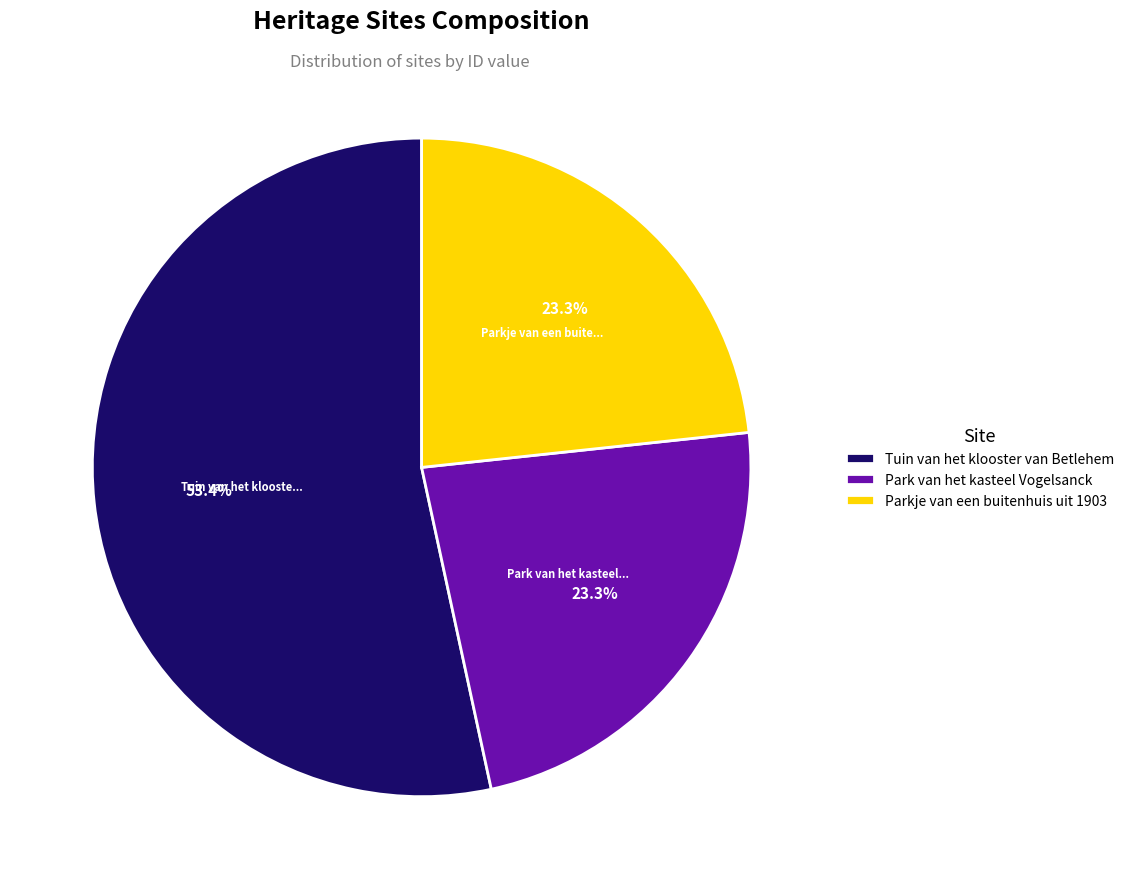

Which slice is the largest?

Tuin van het klooster van Betlehem